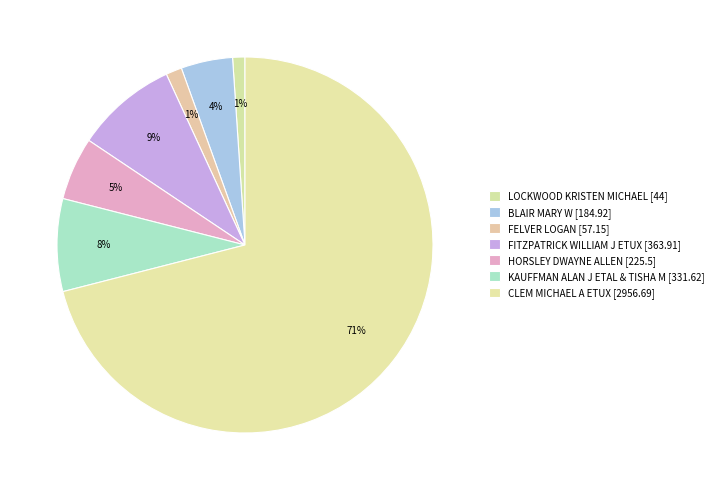

What portion of the pie excludes BLAIR MARY W?

95.6%